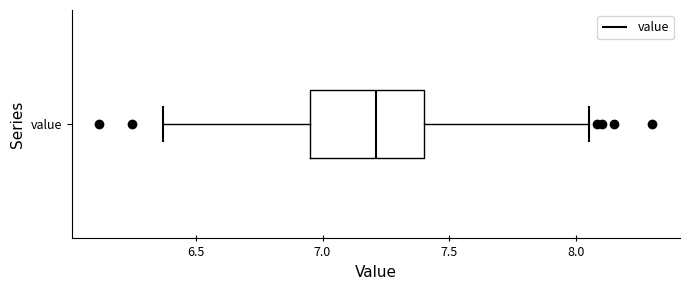

Where does the median line of the box for value sit on the x-axis? The values are not printed on the chart, so give them approximately, as read against the axis.

7.20